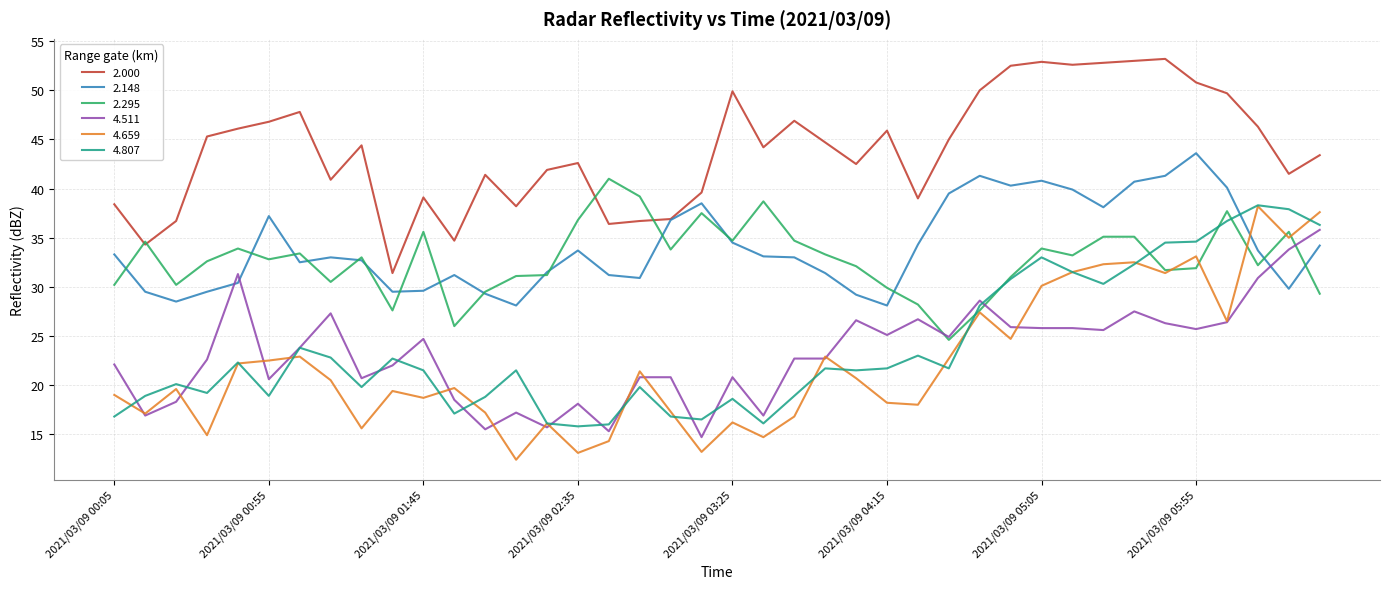

At how many categories does at least one series exceed 52?

6